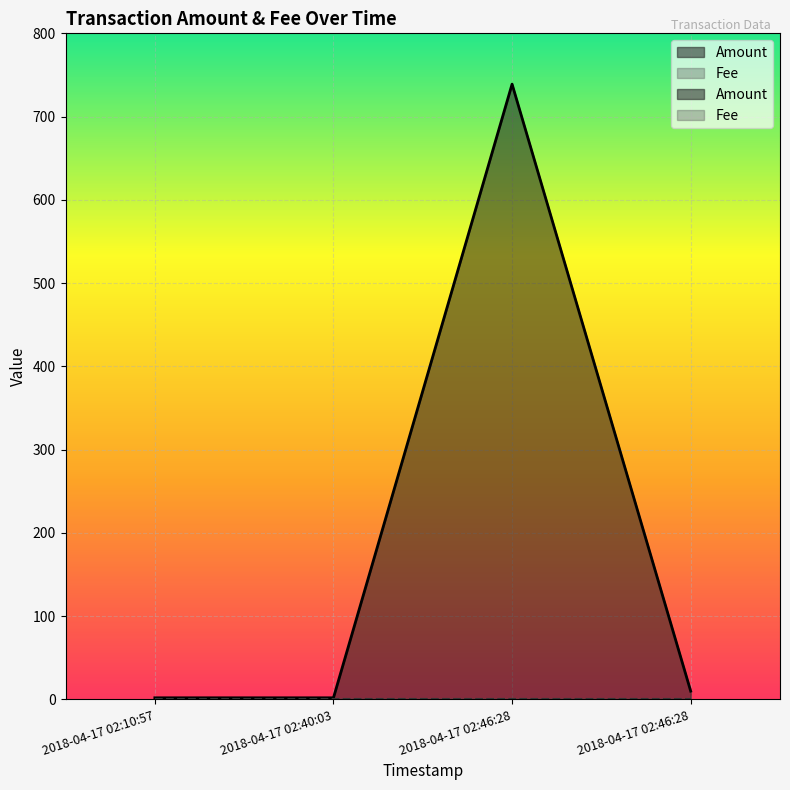

Which category has the lowest value across all series?

2018-04-17 02:10:57